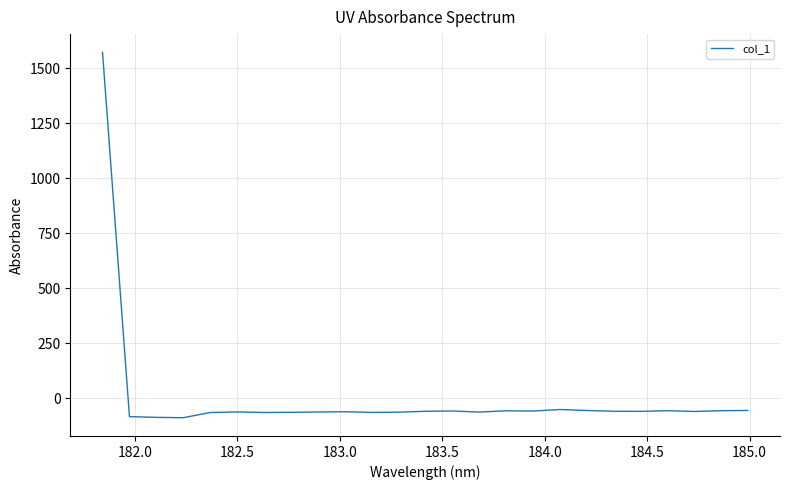

Does the chart display data point markers on the line(s)?

No